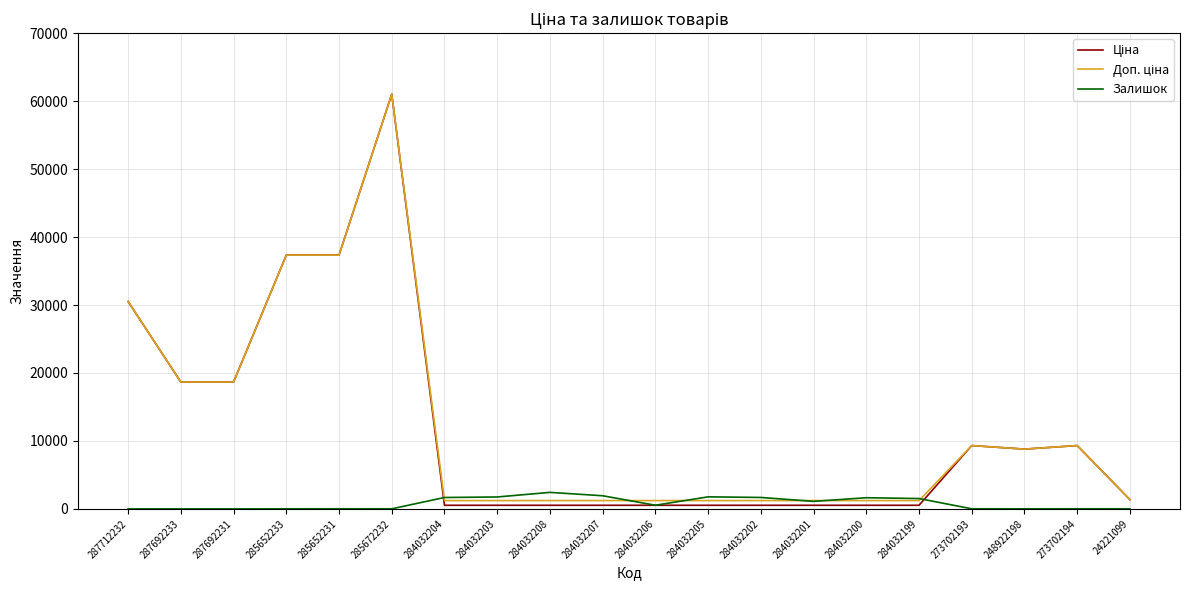

At which category is the sum across all series the highest?

285672232